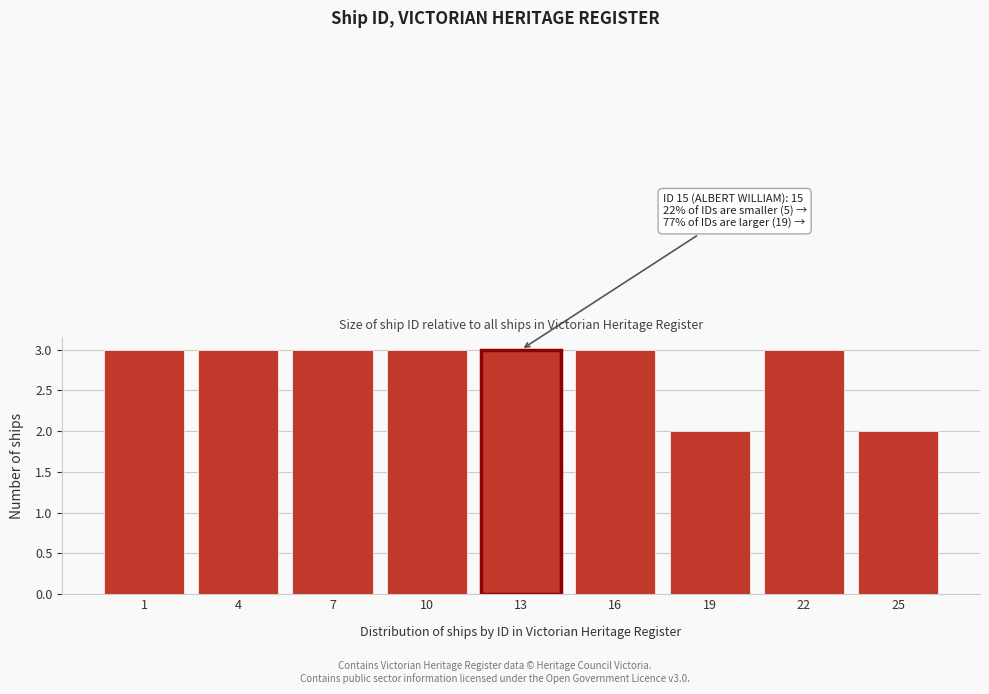

Reading right to left, what are all the values shown in this chart?

2	3	2	3	3	3	3	3	3